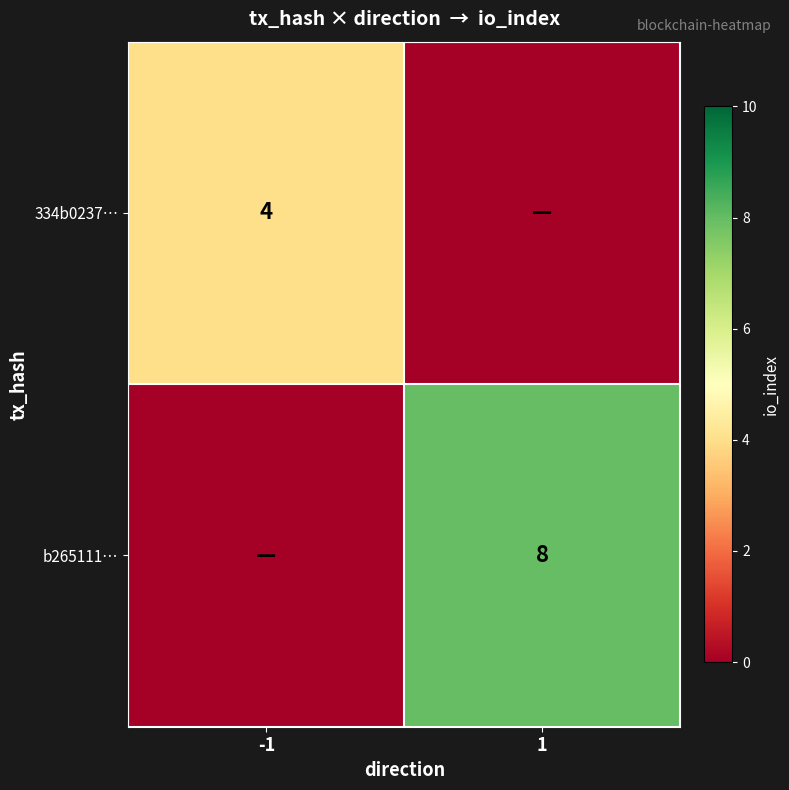

Is it true that b265111… equals 8 at 1?

True